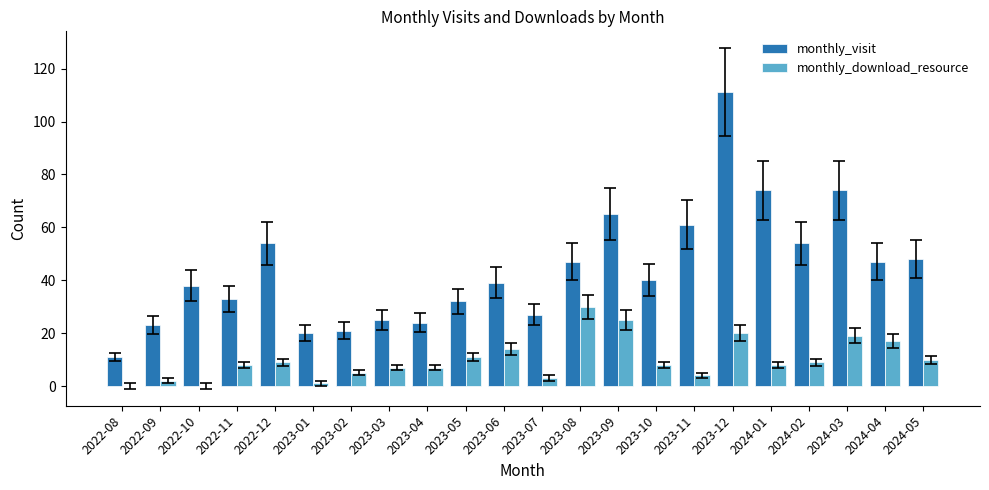

Between 2023-01 and 2024-05, which series saw the biggest shift?

monthly_visit